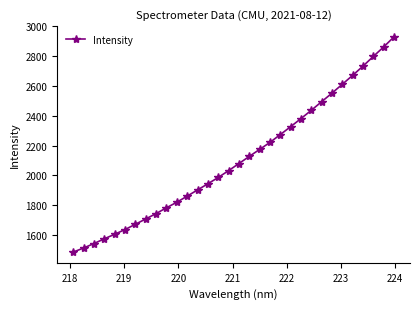

What is the value of the 12th point from the left?

1860.8